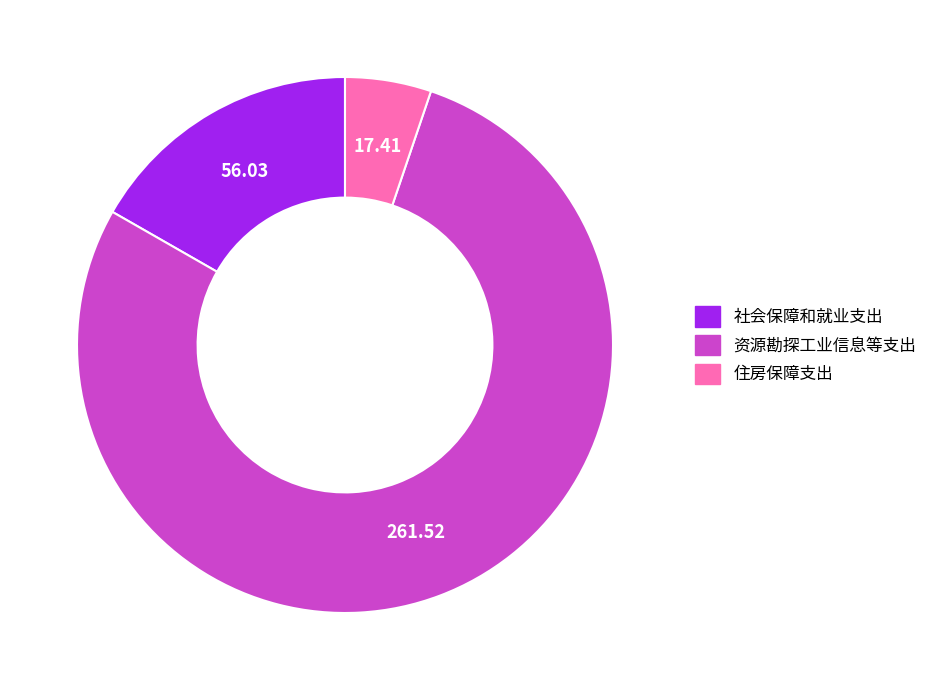

Rank the categories by value from lowest to highest.

住房保障支出, 社会保障和就业支出, 资源勘探工业信息等支出